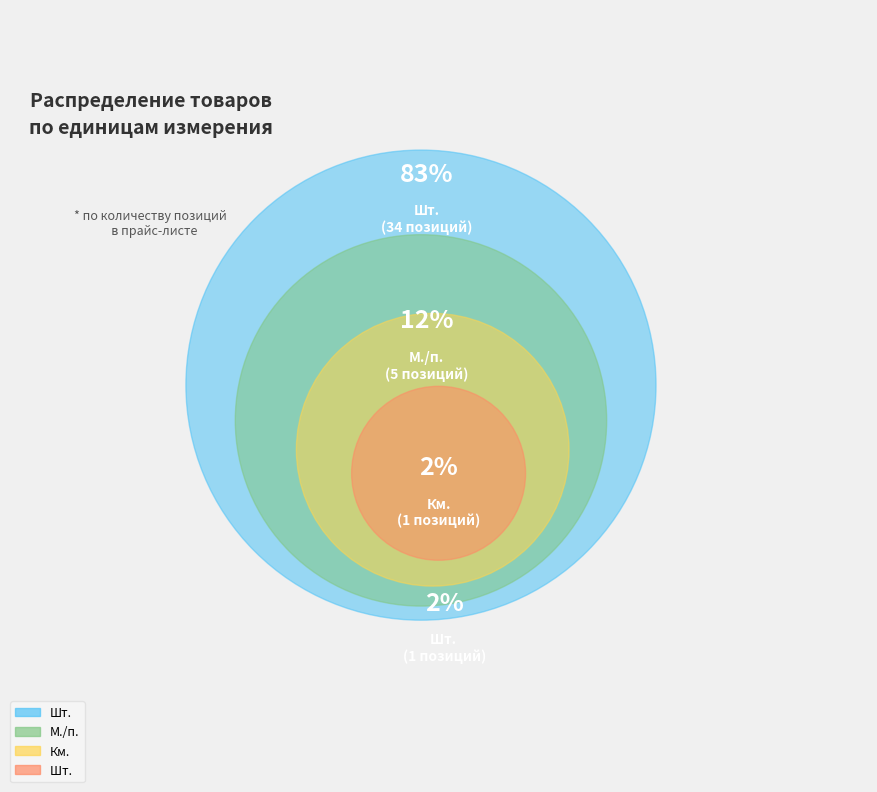

Combined, what portion of the pie is Км. and М./п.?

14.6%